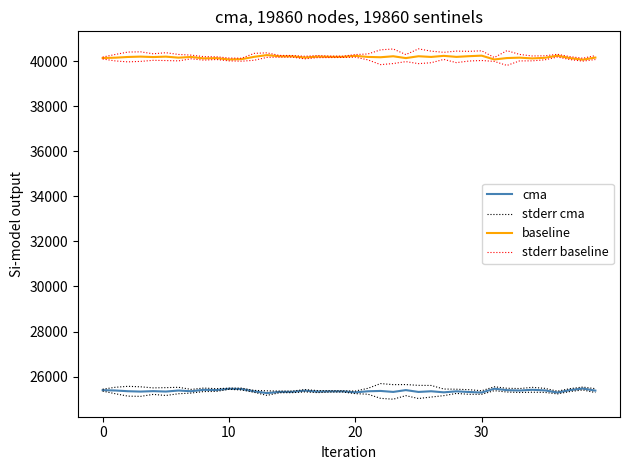

How many data points in cma are above 25353?

19